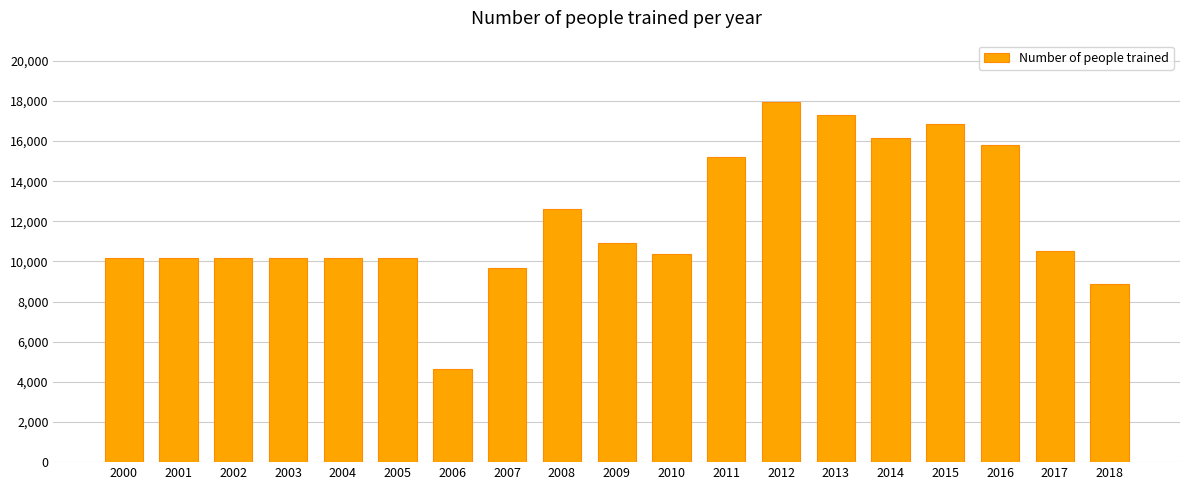

The chart shows a value of 10921 at 2009. True or false?

True